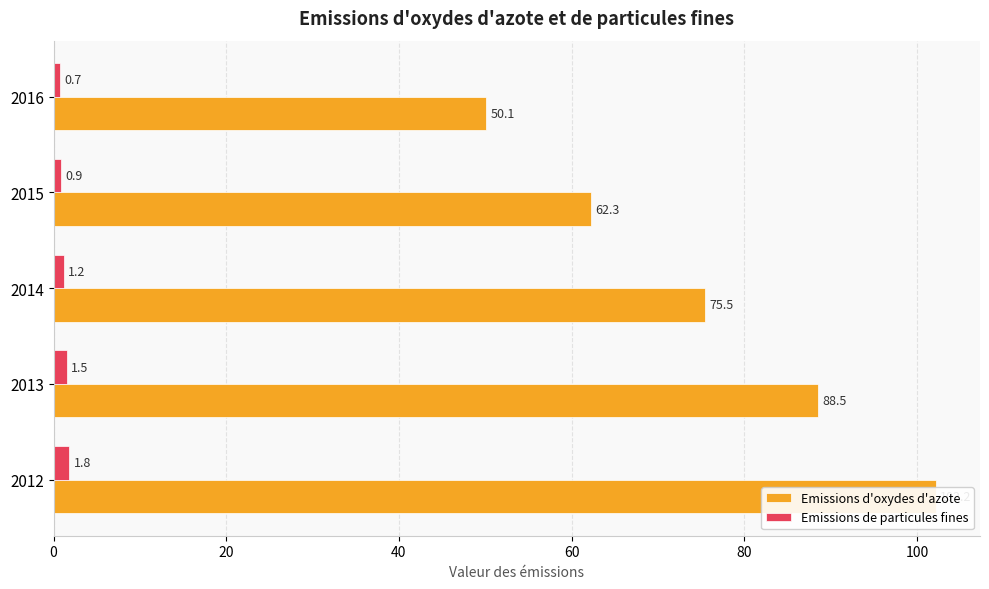

What is the value of the Emissions de particules fines bar at the 5th from the left?

0.7